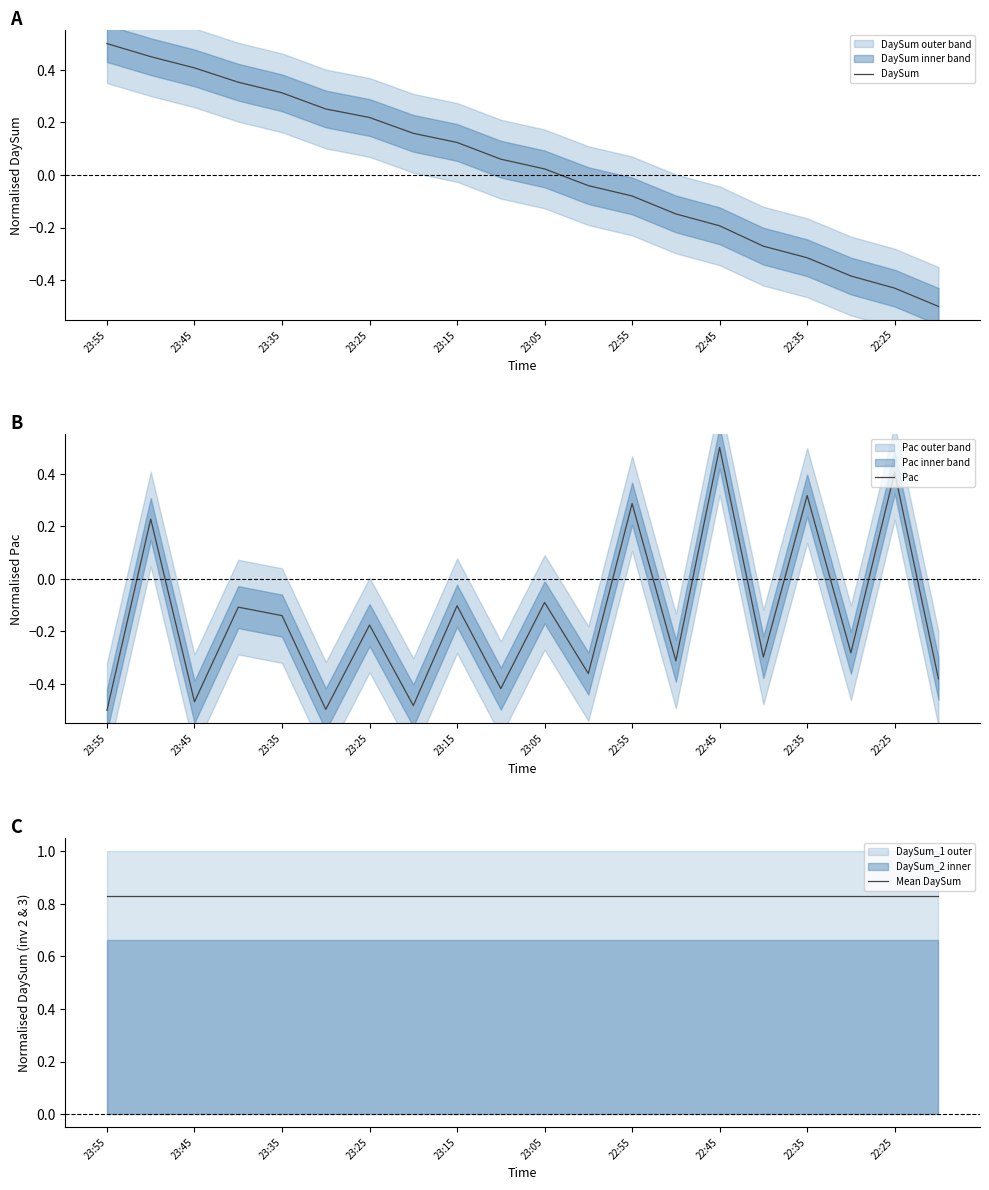

The value of DaySum at 22:45 is -0.2. True or false?

True